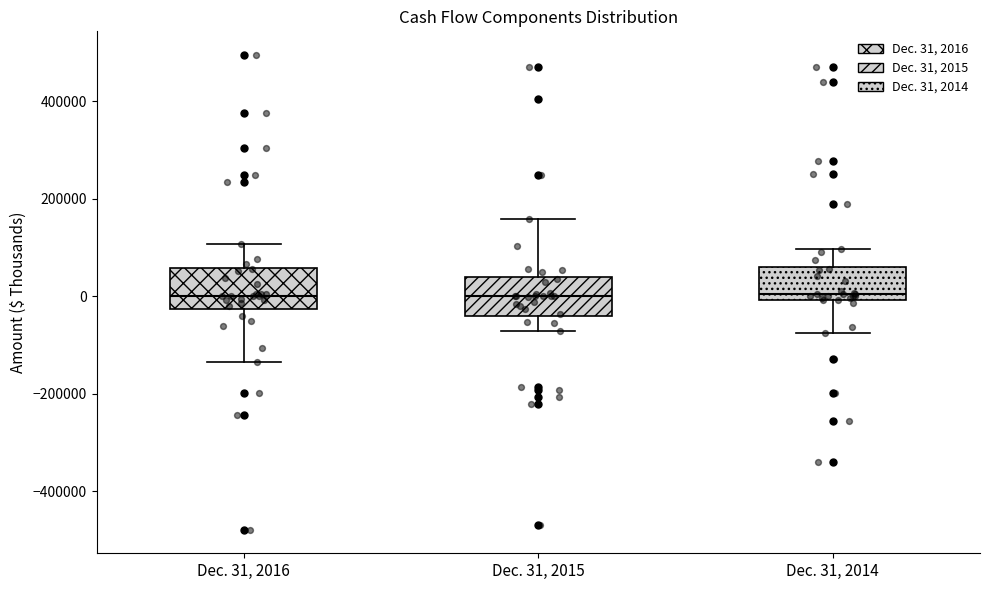

Where is the upper edge of the box for Dec. 31, 2015 on the y-axis? The values are not printed on the chart, so give them approximately, as read against the axis.

40000